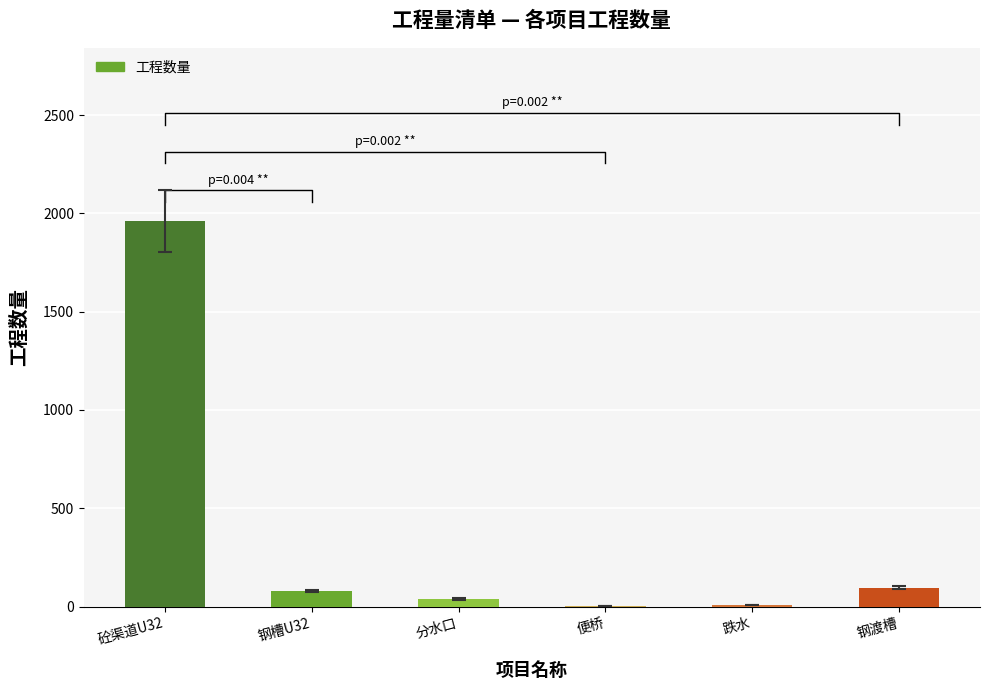

Are the bars horizontal?

No